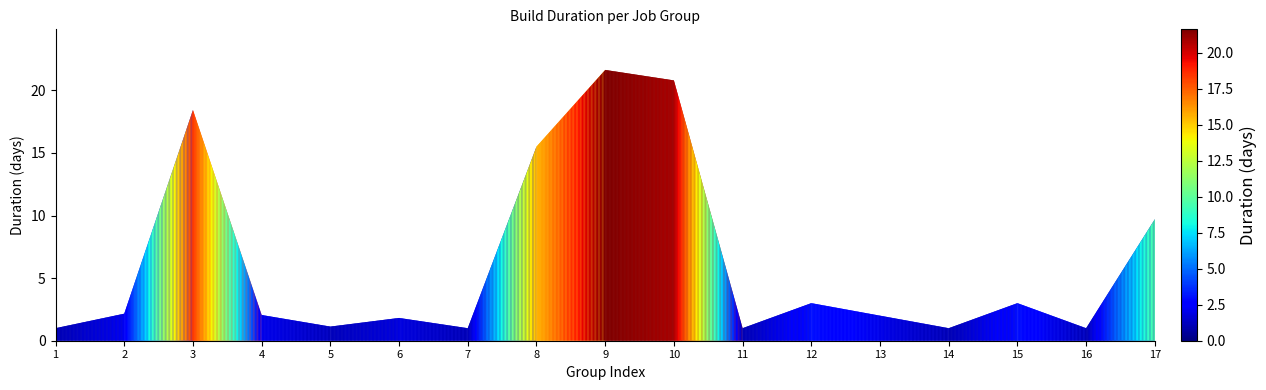

At which label is the value closest to 11?

17